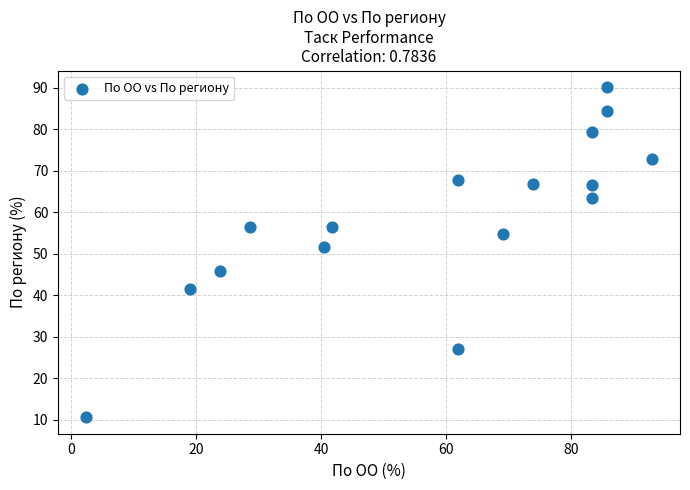

What Y value in the scatter plot is closest to 50?

51.7